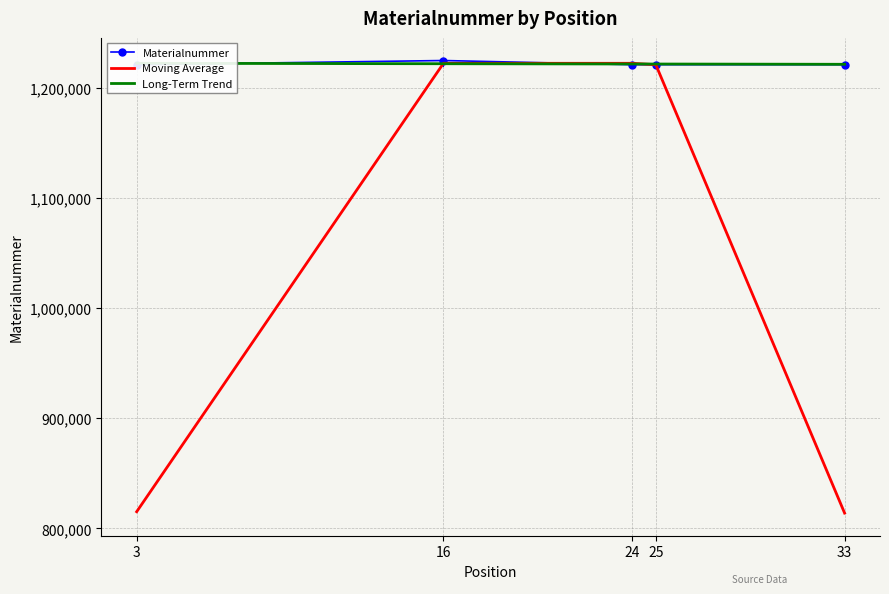

What is the greatest value displayed?

1224731.0